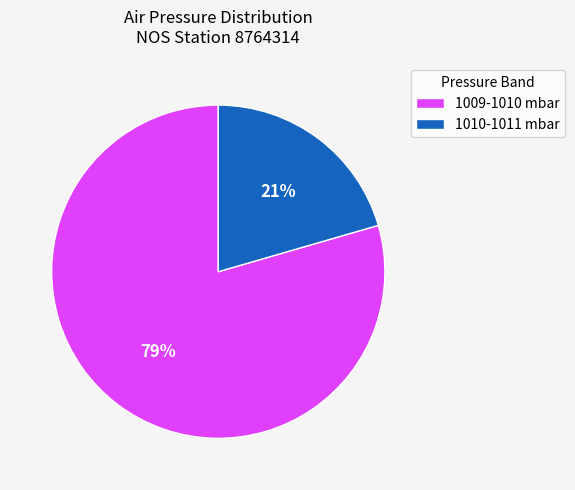

Count the number of slices in the pie.

2